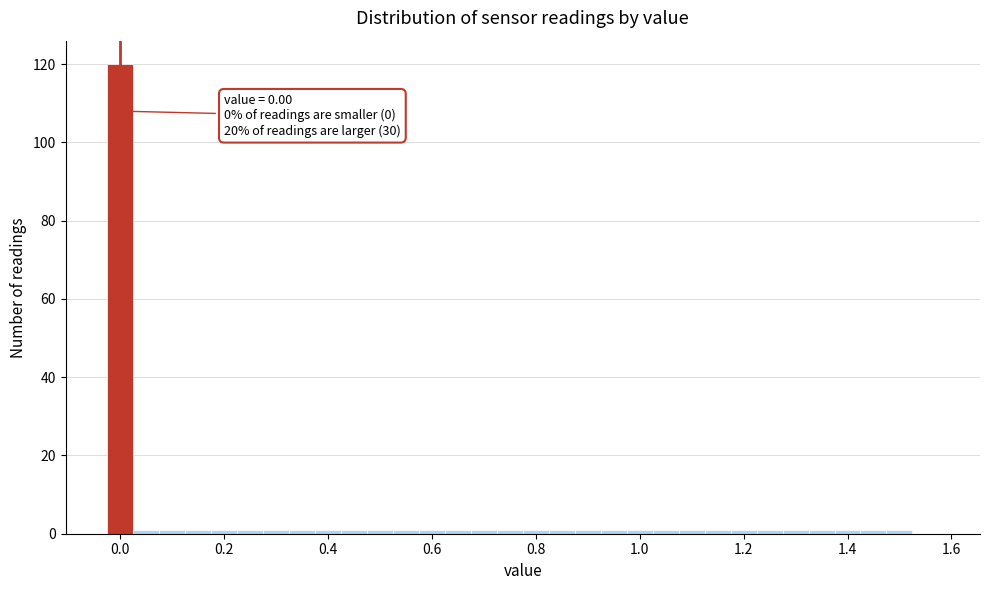

Read against the x-axis, roughly where is the centre of the tallest bar?

0.00